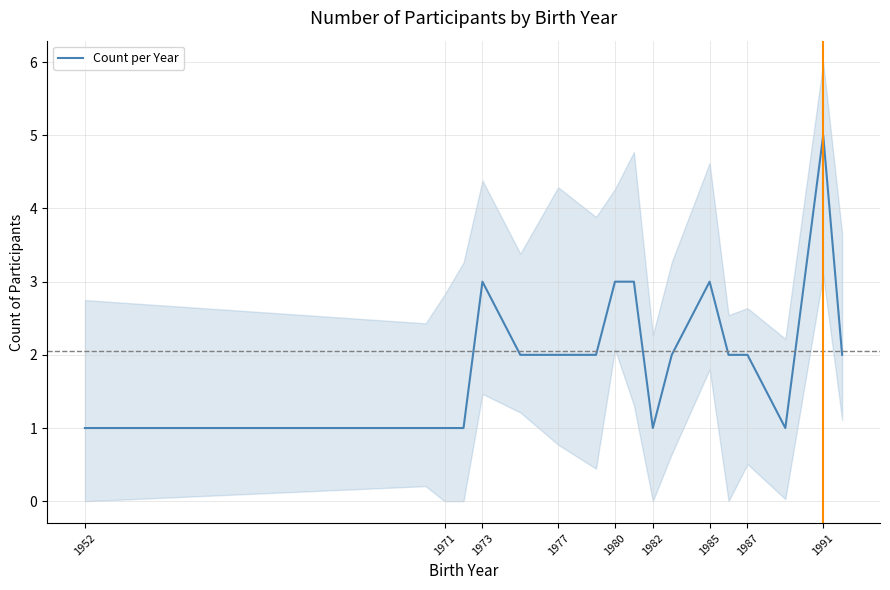

Does the chart display data point markers on the line(s)?

No